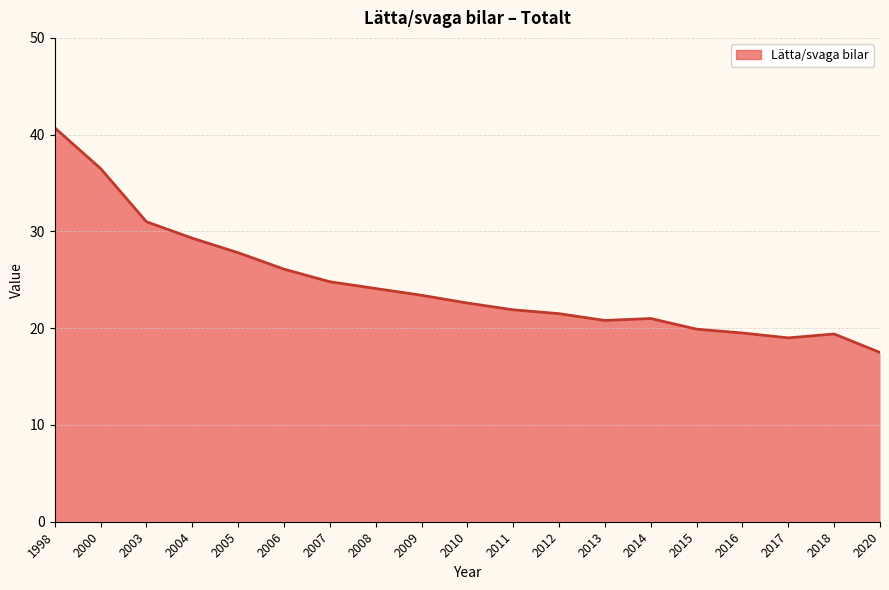

What is the average value?

24.6